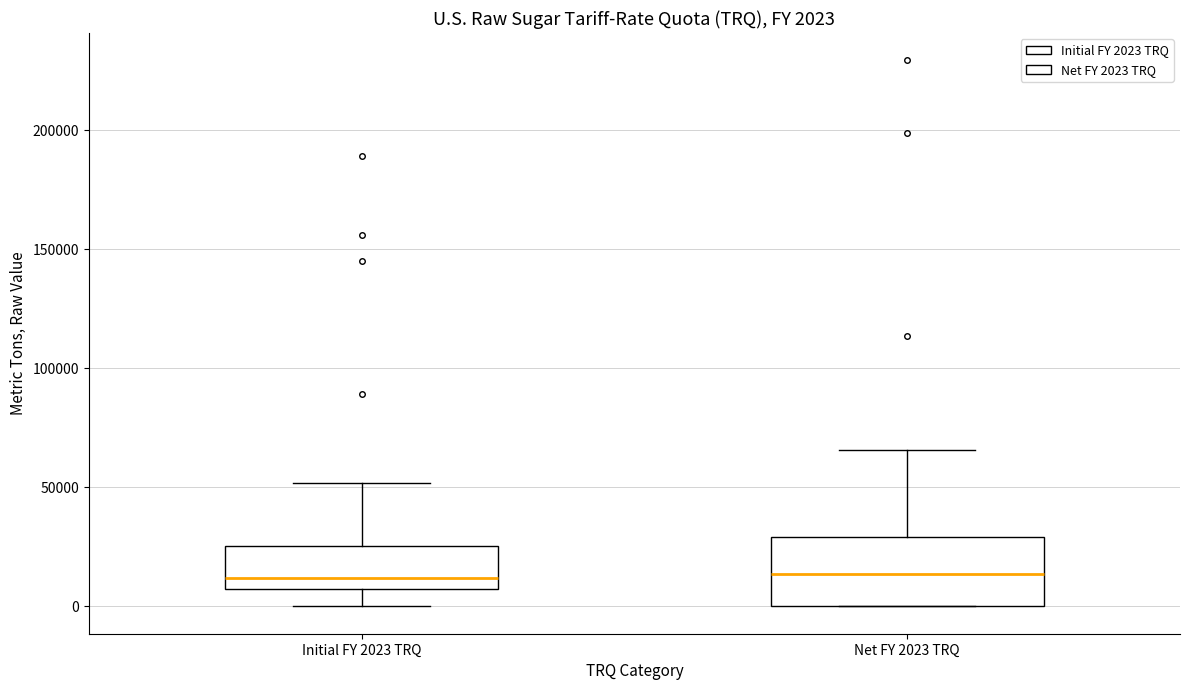

Which box is the tallest, from its lower edge to its upper edge?

Net FY 2023 TRQ